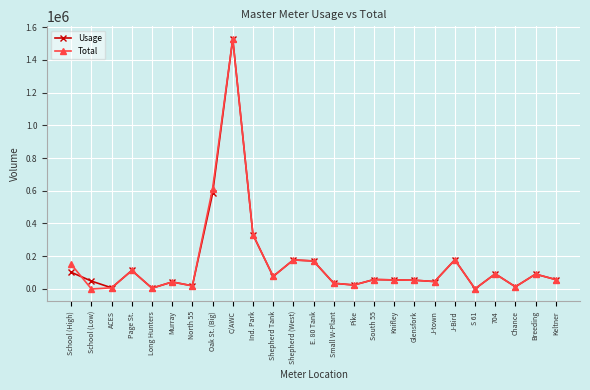

At which category does the chart reach its peak across all series?

C/AWC